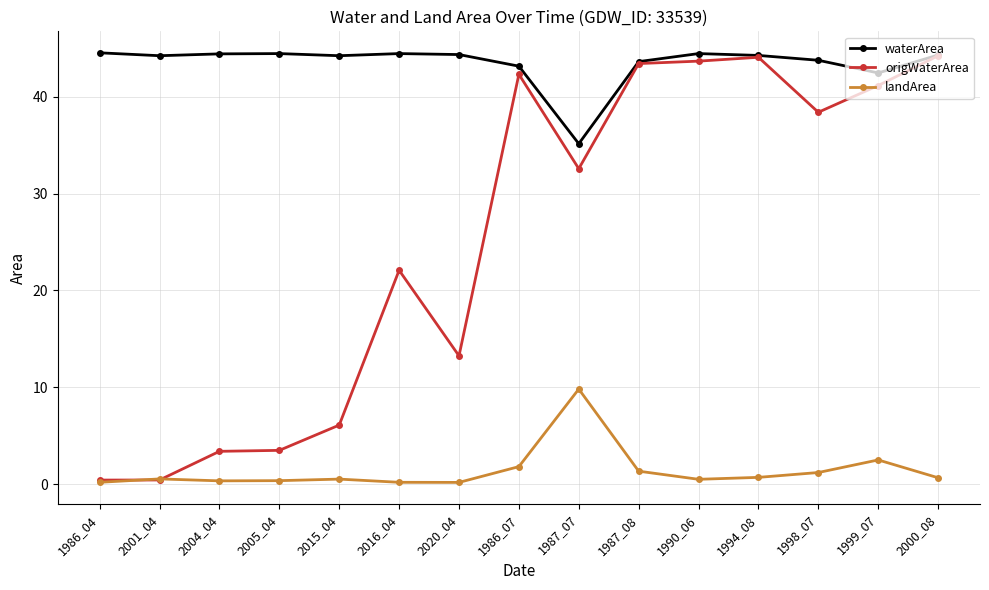

How many categories are shown in the chart?

15